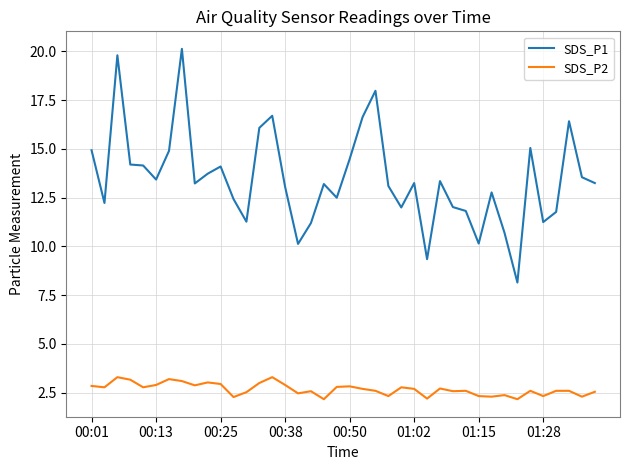

What is the difference between the maximum and minimum values in the SDS_P1 series?

12.0